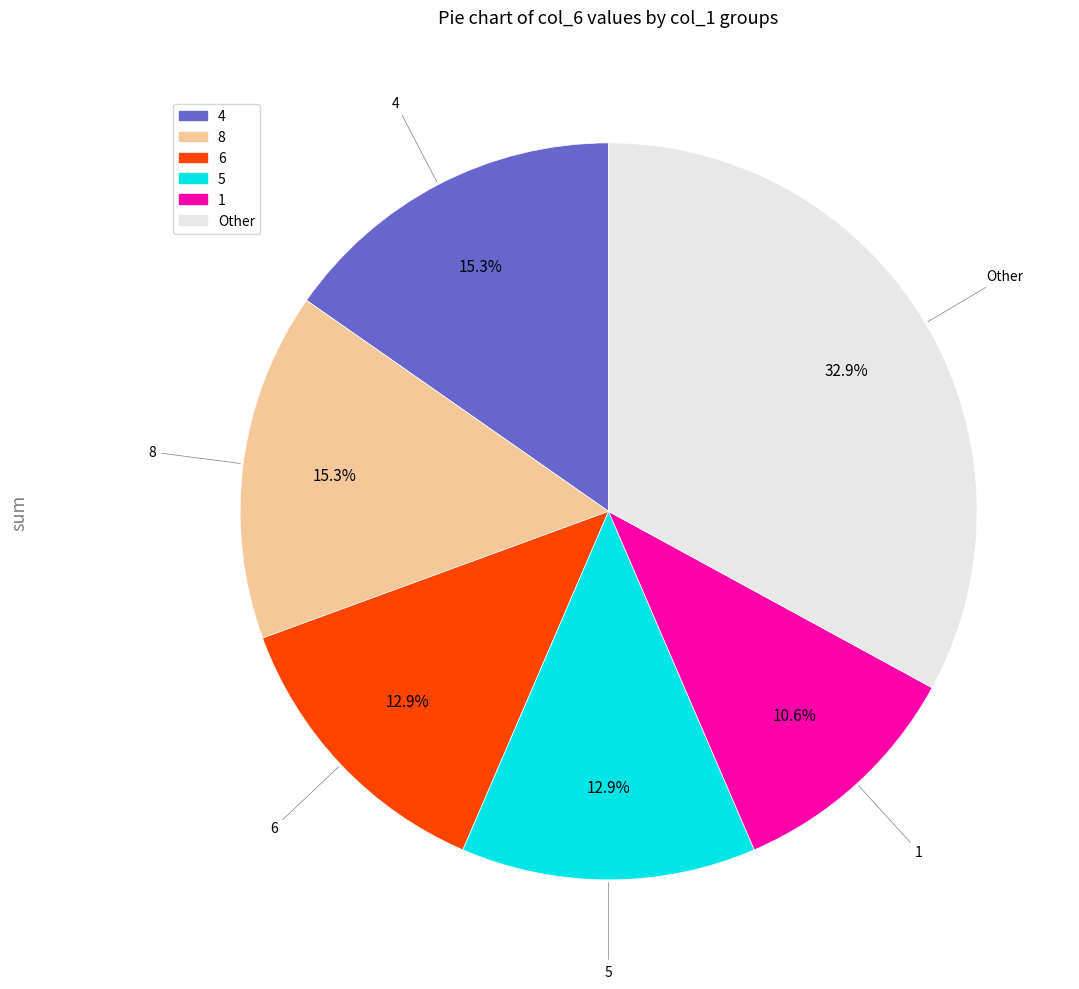

Is there a majority slice in this chart?

No